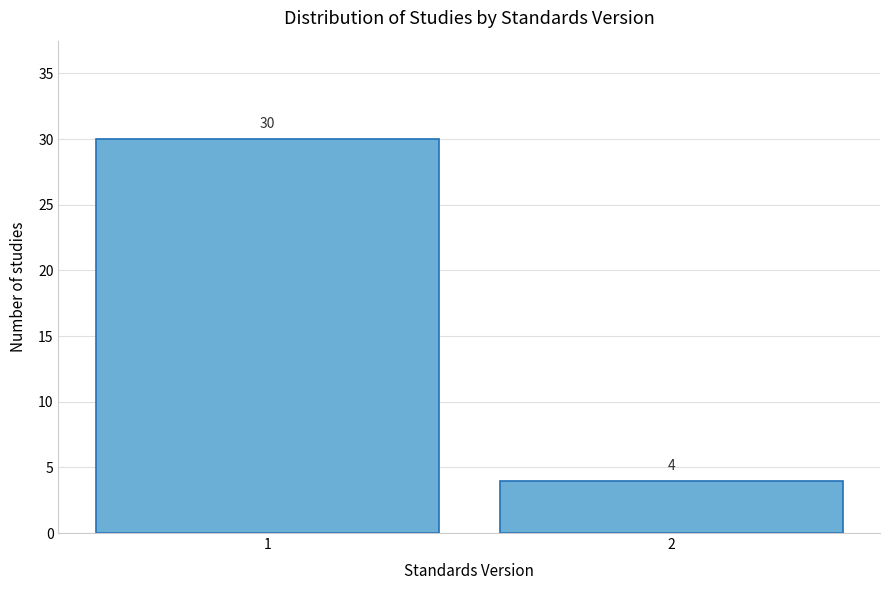

Reading left to right, list all the values displayed in this chart.

30	4